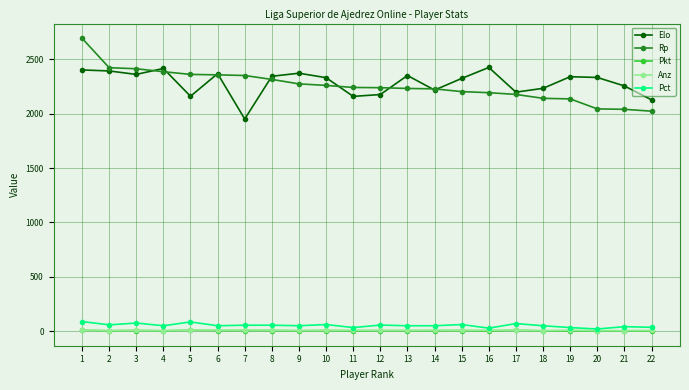

What is the greatest value displayed?

2694.0